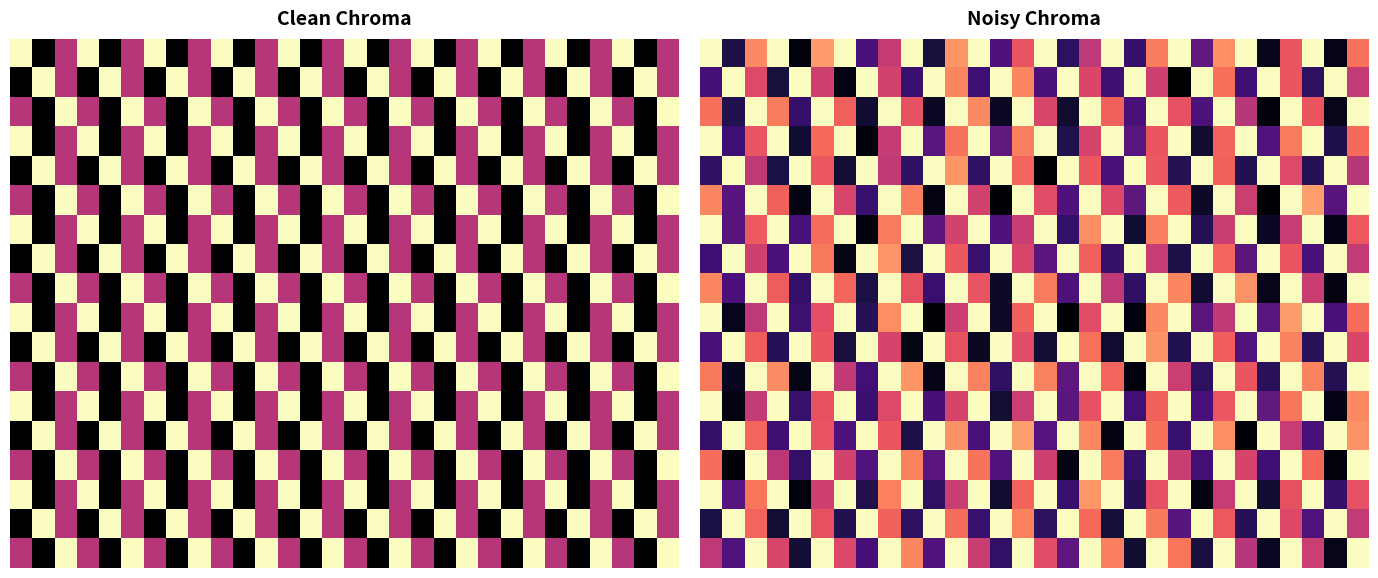

Between 23 and 8, which is larger?

23